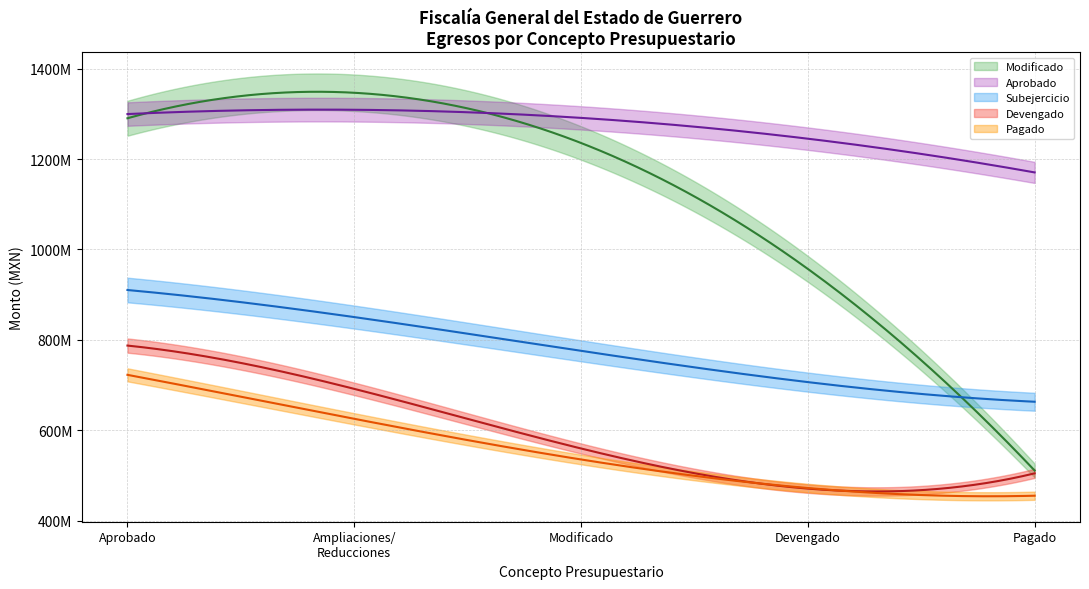

Does the chart have visible grid lines?

Yes